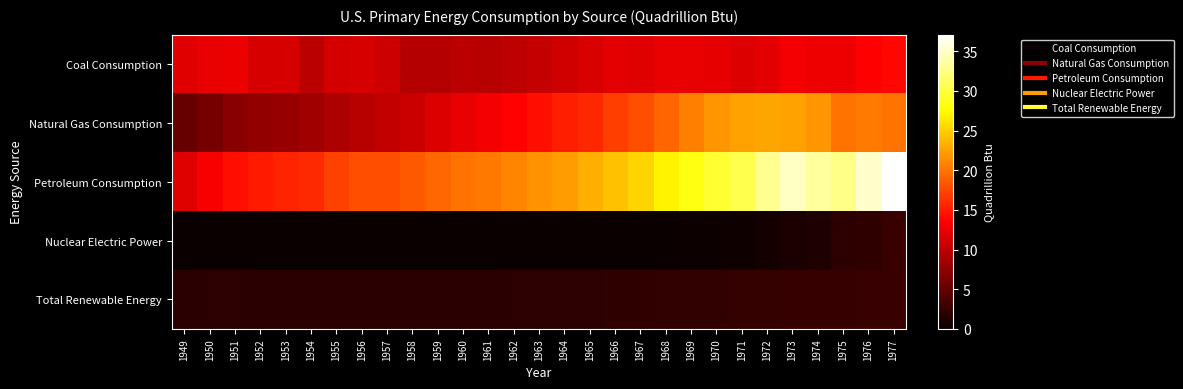

Reading left to right, transcribe all the data shown in this chart.

Coal Consumption: 1949=12.0	1950=12.3	1951=12.6	1952=11.3	1953=11.4	1954=9.7	1955=11.2	1956=11.3	1957=10.8	1958=9.5	1959=9.5	1960=9.8	1961=9.6	1962=9.9	1963=10.4	1964=11.0	1965=11.6	1966=12.1	1967=11.9	1968=12.3	1969=12.4	1970=12.3	1971=11.6	1972=12.1	1973=13.0	1974=12.7	1975=12.7	1976=13.6	1977=13.9
Natural Gas Consumption: 1949=5.1	1950=6.0	1951=7.0	1952=7.5	1953=7.9	1954=8.3	1955=9.0	1956=9.6	1957=10.2	1958=10.7	1959=11.7	1960=12.4	1961=12.9	1962=13.7	1963=14.4	1964=15.3	1965=15.8	1966=17.0	1967=17.9	1968=19.2	1969=20.7	1970=21.8	1971=22.5	1972=22.7	1973=22.5	1974=21.7	1975=19.9	1976=20.3	1977=19.9
Petroleum Consumption: 1949=11.9	1950=13.3	1951=14.4	1952=14.9	1953=15.5	1954=15.8	1955=17.2	1956=17.9	1957=17.9	1958=18.5	1959=19.3	1960=19.9	1961=20.2	1962=21.0	1963=21.6	1964=22.2	1965=23.2	1966=24.3	1967=25.3	1968=27.0	1969=28.3	1970=29.5	1971=30.5	1972=32.9	1973=34.8	1974=33.4	1975=32.7	1976=35.1	1977=37.1
Nuclear Electric Power: 1949=0.0	1950=0.0	1951=0.0	1952=0.0	1953=0.0	1954=0.0	1955=0.0	1956=0.0	1957=0.0	1958=0.0	1959=0.0	1960=0.0	1961=0.0	1962=0.0	1963=0.0	1964=0.0	1965=0.0	1966=0.1	1967=0.1	1968=0.1	1969=0.2	1970=0.2	1971=0.4	1972=0.6	1973=0.9	1974=1.3	1975=1.9	1976=2.1	1977=2.7
Total Renewable Energy: 1949=1.9	1950=1.9	1951=1.9	1952=1.8	1953=1.8	1954=1.8	1955=1.8	1956=1.8	1957=1.8	1958=1.8	1959=1.8	1960=1.8	1961=1.8	1962=1.9	1963=1.9	1964=2.0	1965=2.0	1966=2.0	1967=2.1	1968=2.2	1969=2.3	1970=2.3	1971=2.4	1972=2.4	1973=2.5	1974=2.6	1975=2.5	1976=2.7	1977=2.6